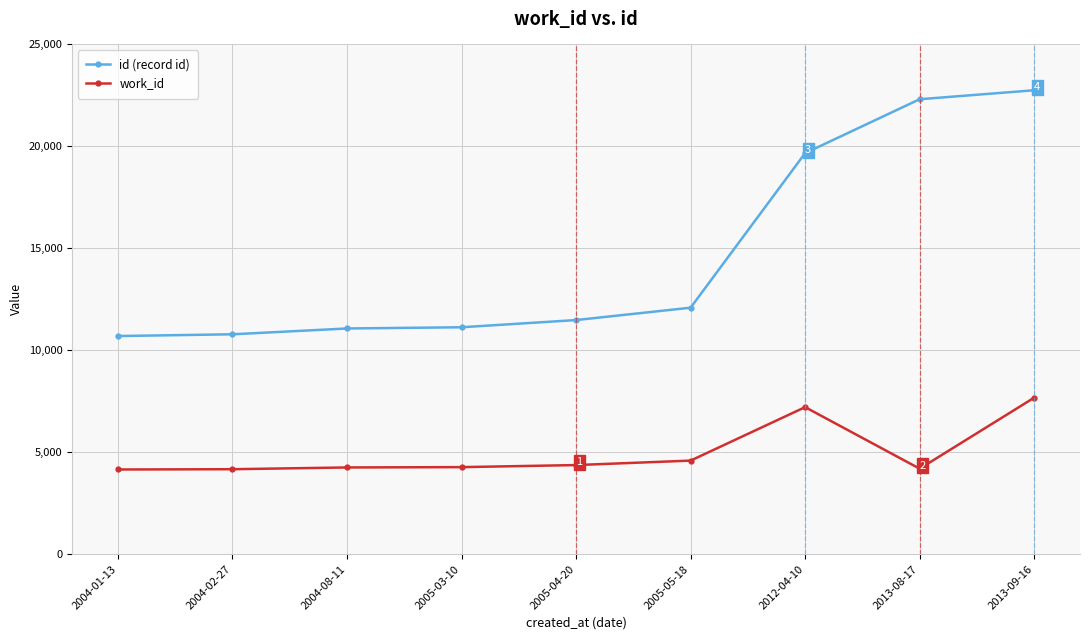

Which series changed the most between 2004-01-13 and 2013-08-17?

id (record id)